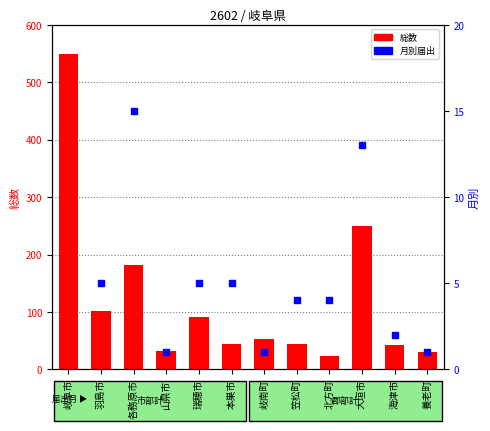

Which series reaches the minimum Y coordinate?

月別届出